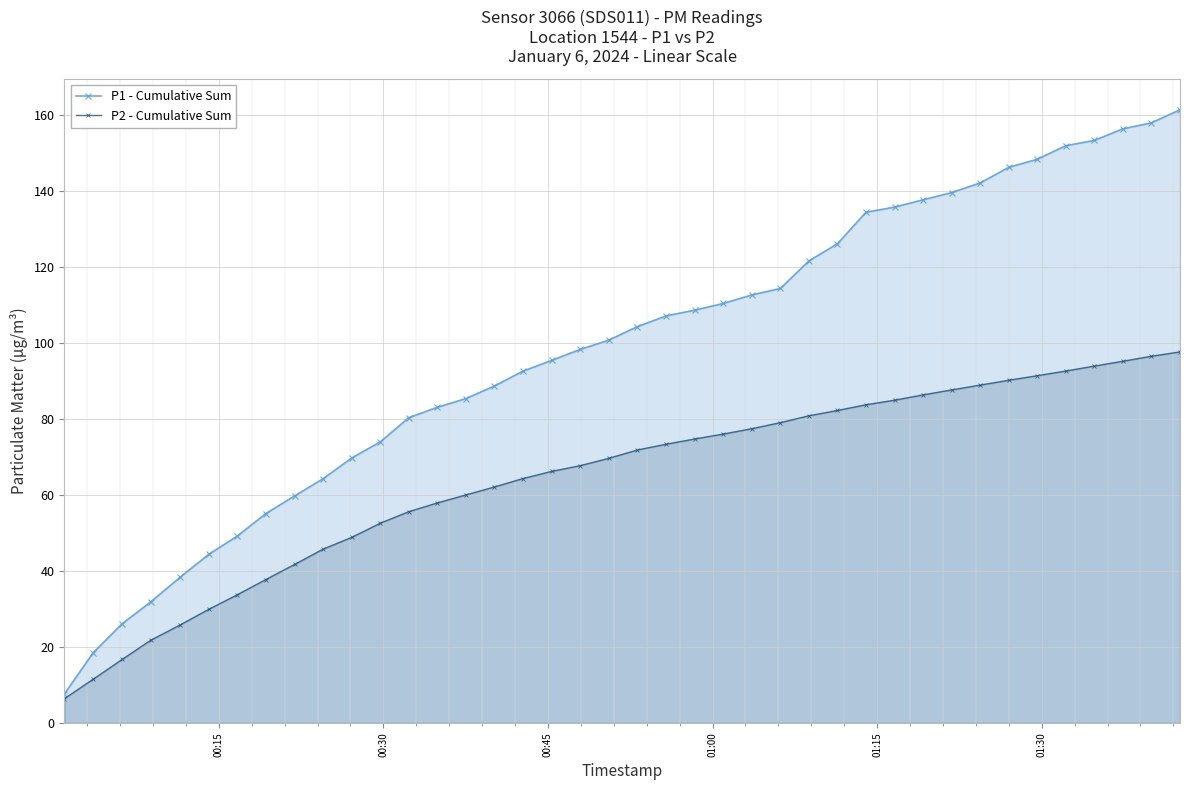

What is the lowest value of the P1 - Cumulative Sum series?

7.6